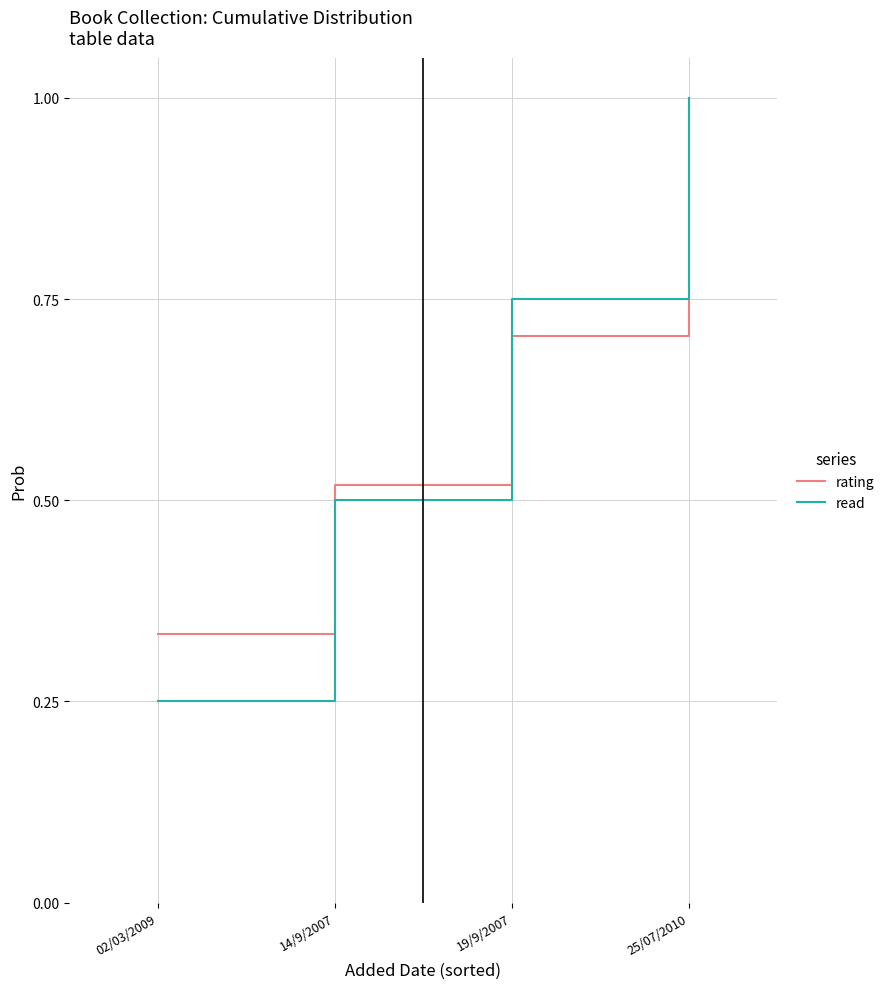

Which series has the largest total across all categories?

rating